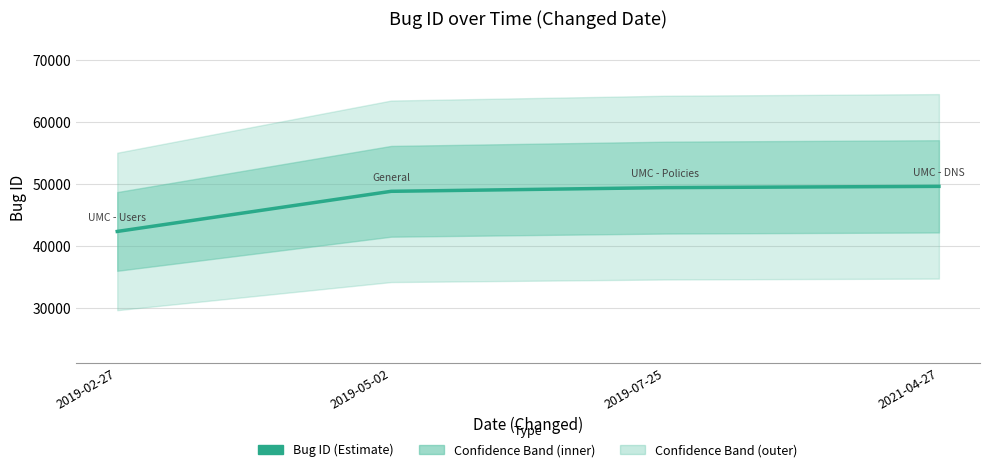

Rank the categories by value from highest to lowest.

2021-04-27, 2019-07-25, 2019-05-02, 2019-02-27